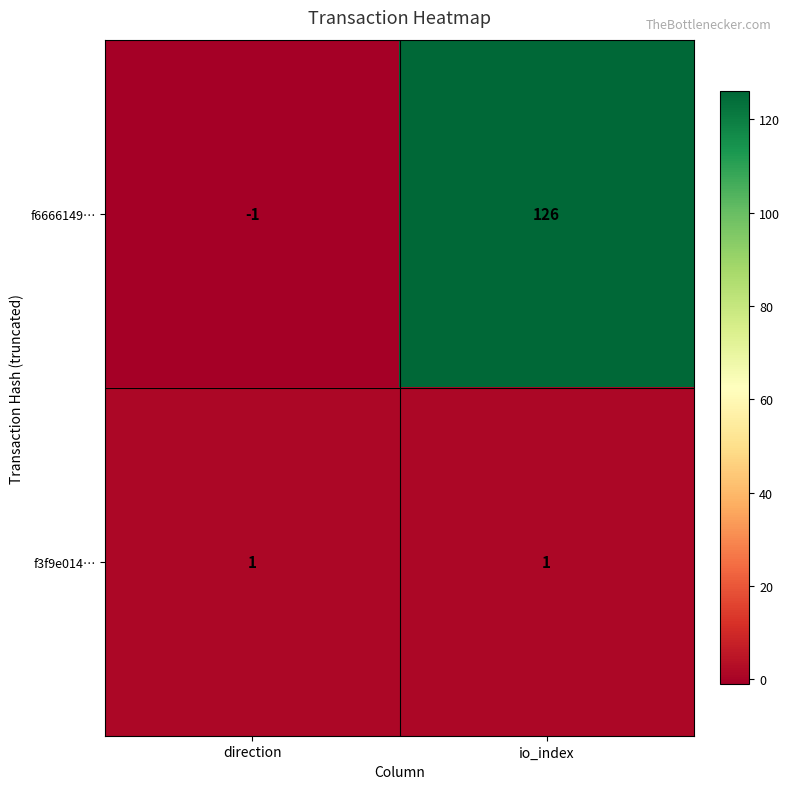

What is the difference between the f6666149… values at direction and io_index?

127